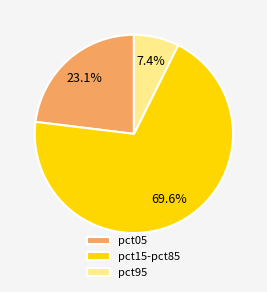

Is the sum of pct15-pct85 and pct05 greater than half?

Yes